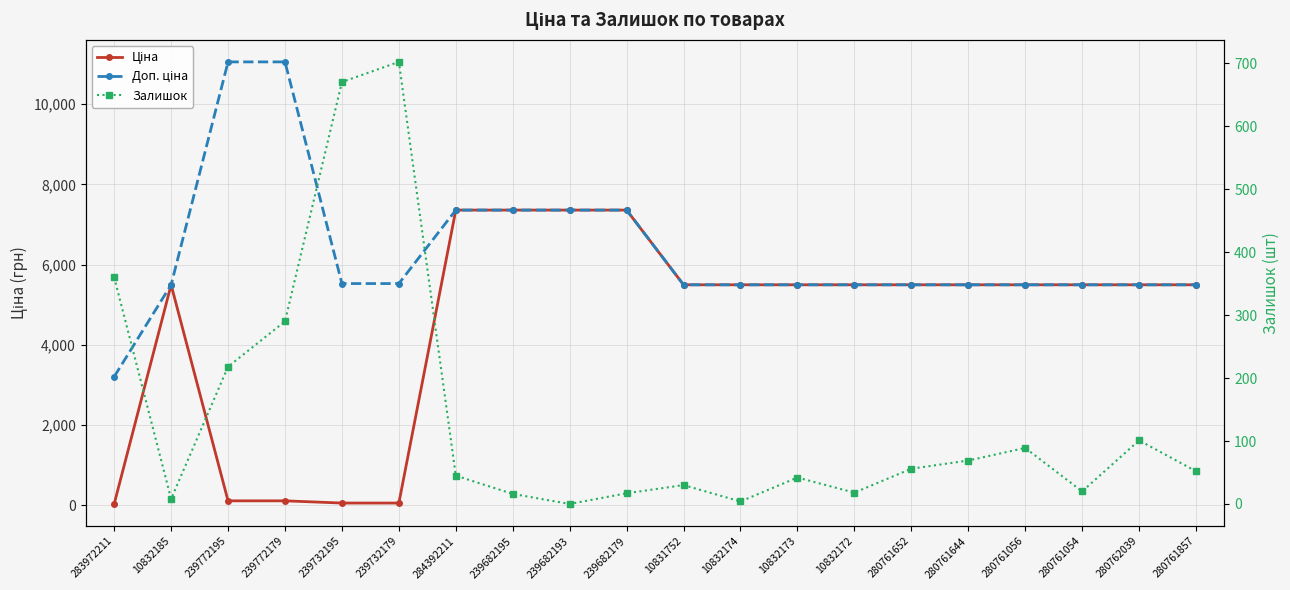

At which category does the chart reach its peak across all series?

239772195